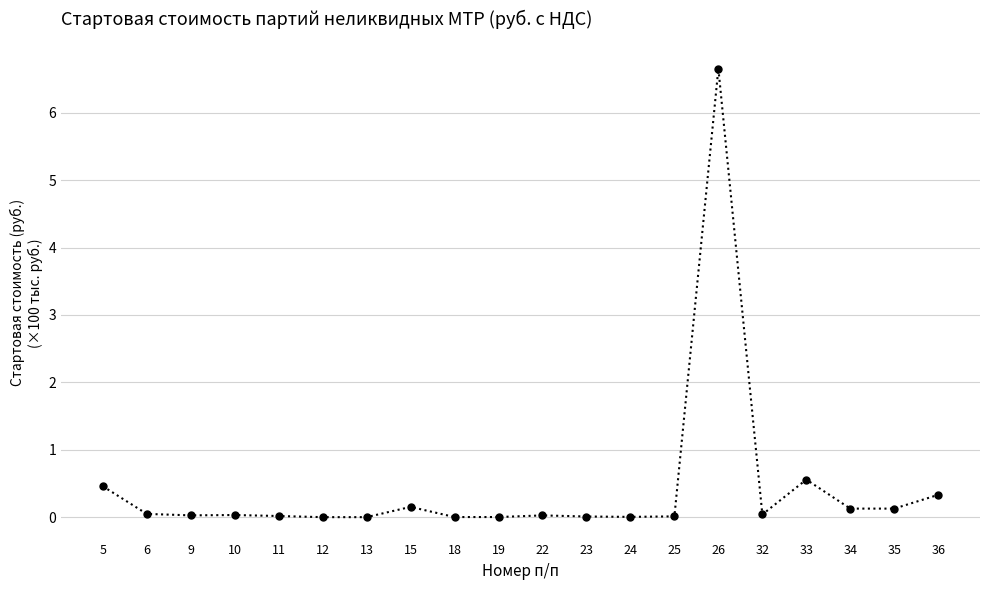

The value at 5 is 0.5. True or false?

True